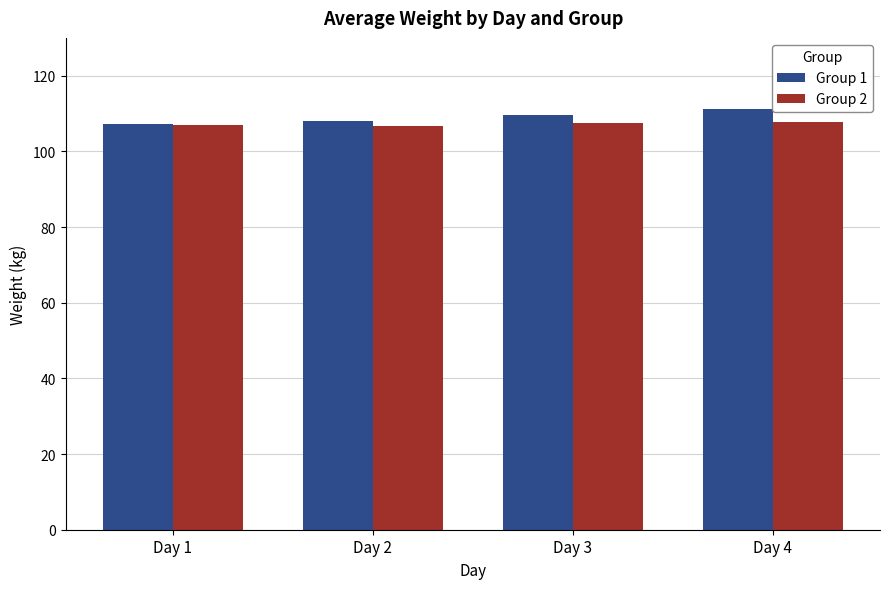

Where does the Group 1 series first go above 109?

Day 3